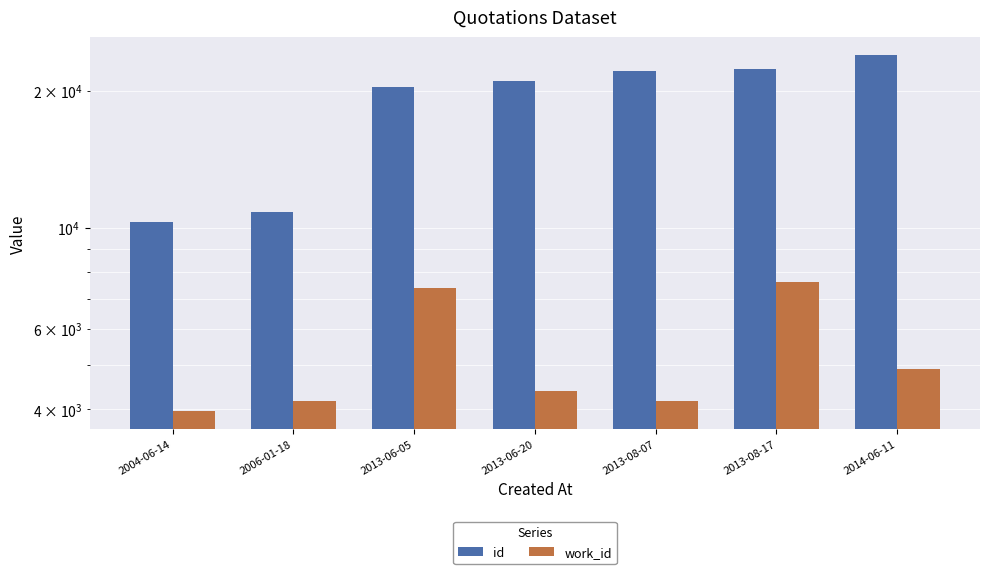

At 2013-08-17, list the series in order from smallest to largest.

work_id, id